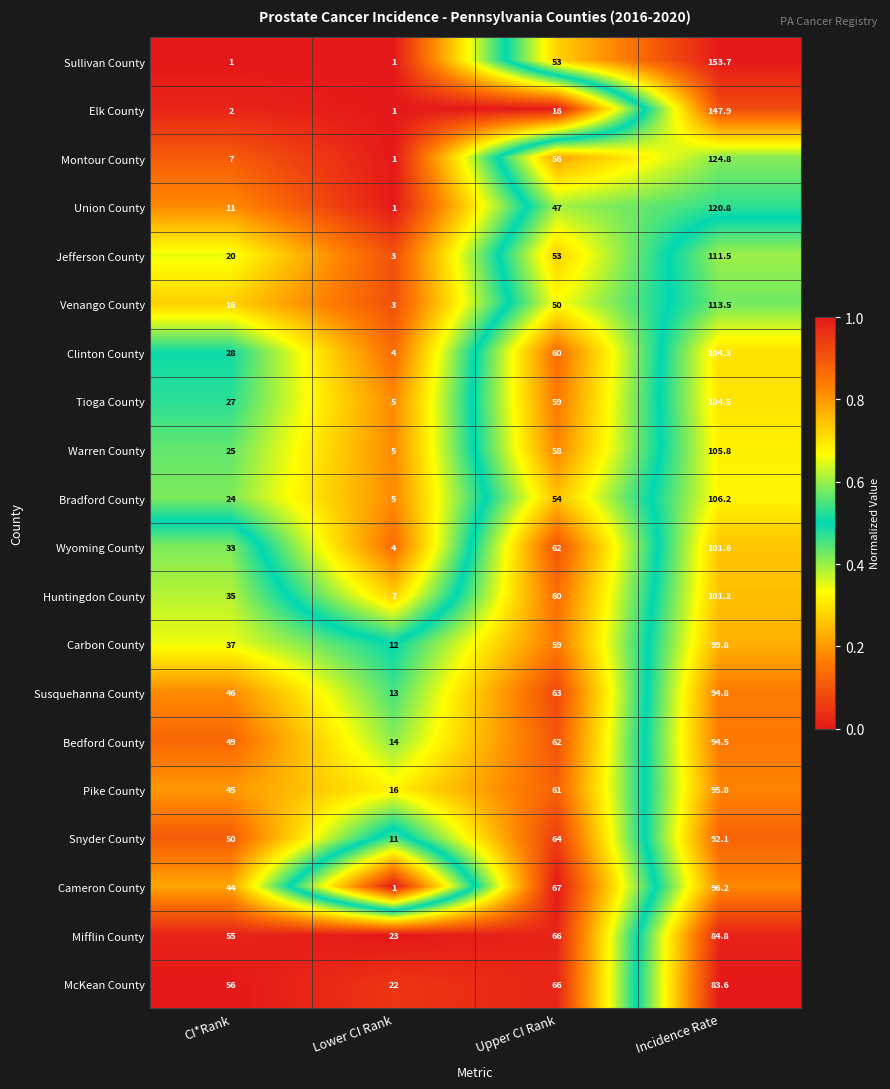

Is it true that Wyoming County equals 1.0 at Lower CI Rank?

False